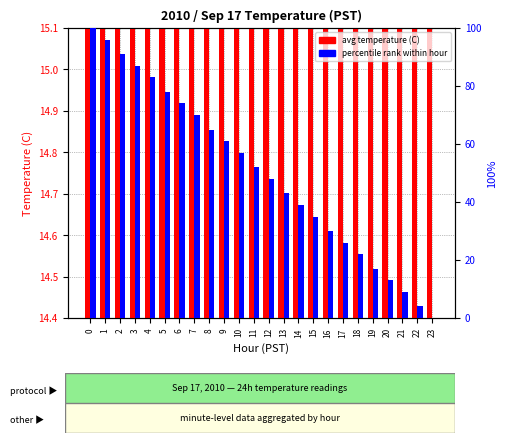

Which category has the lowest value in the percentile rank series?

23